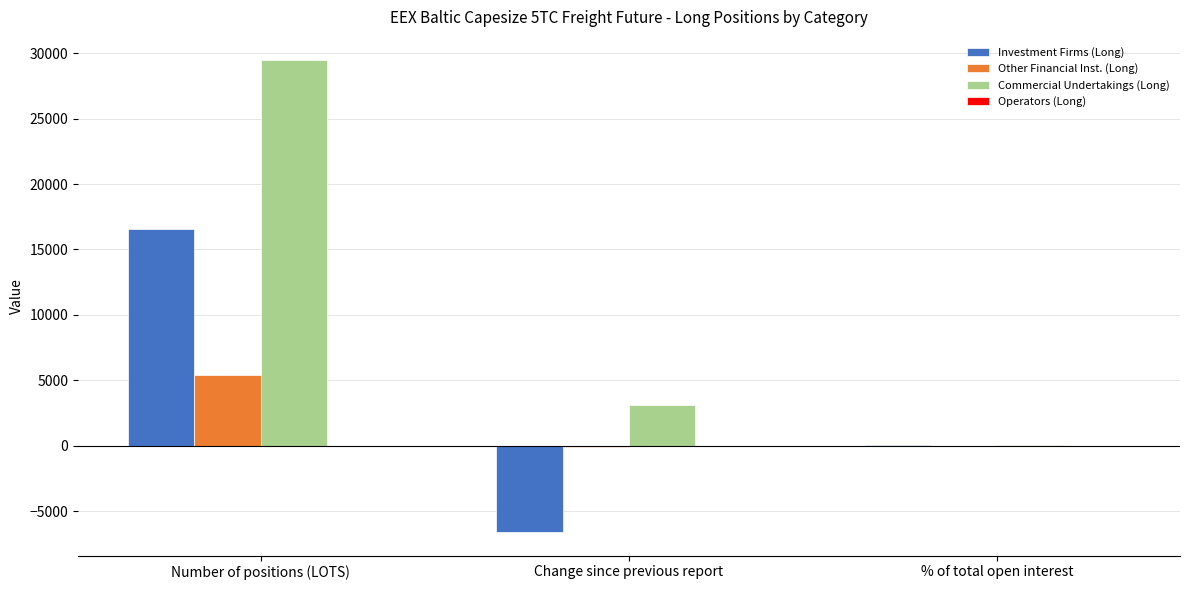

At which category does the chart reach its peak across all series?

Number of positions (LOTS)